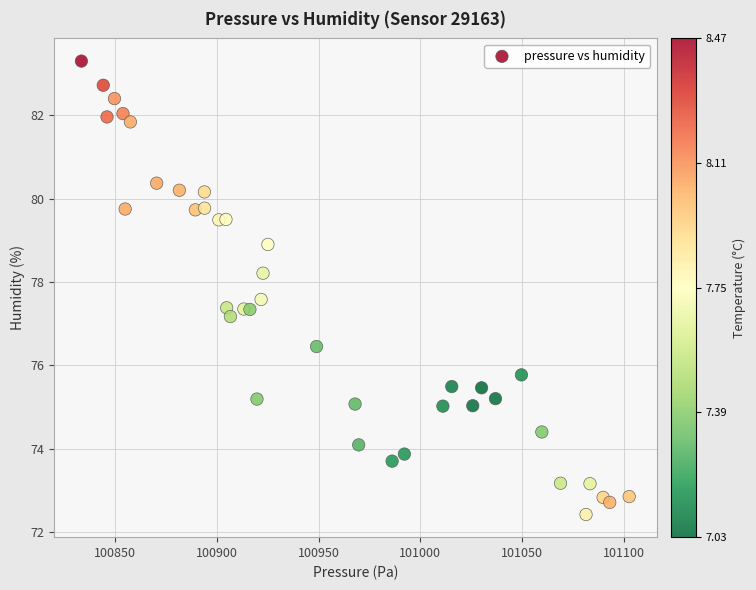

What Y value in the scatter plot is closest to 77?

77.2